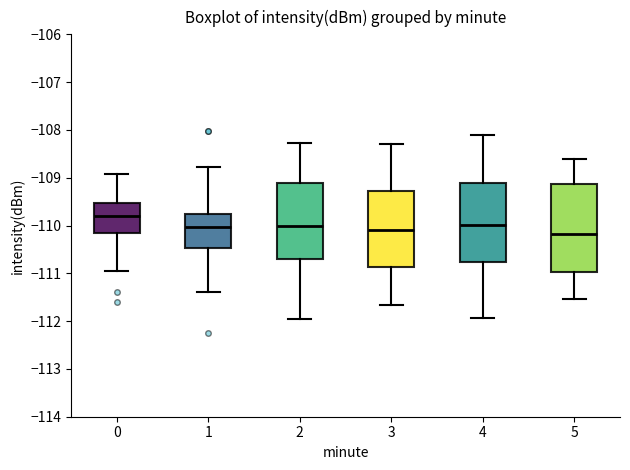

Which box's median line is the highest?

0